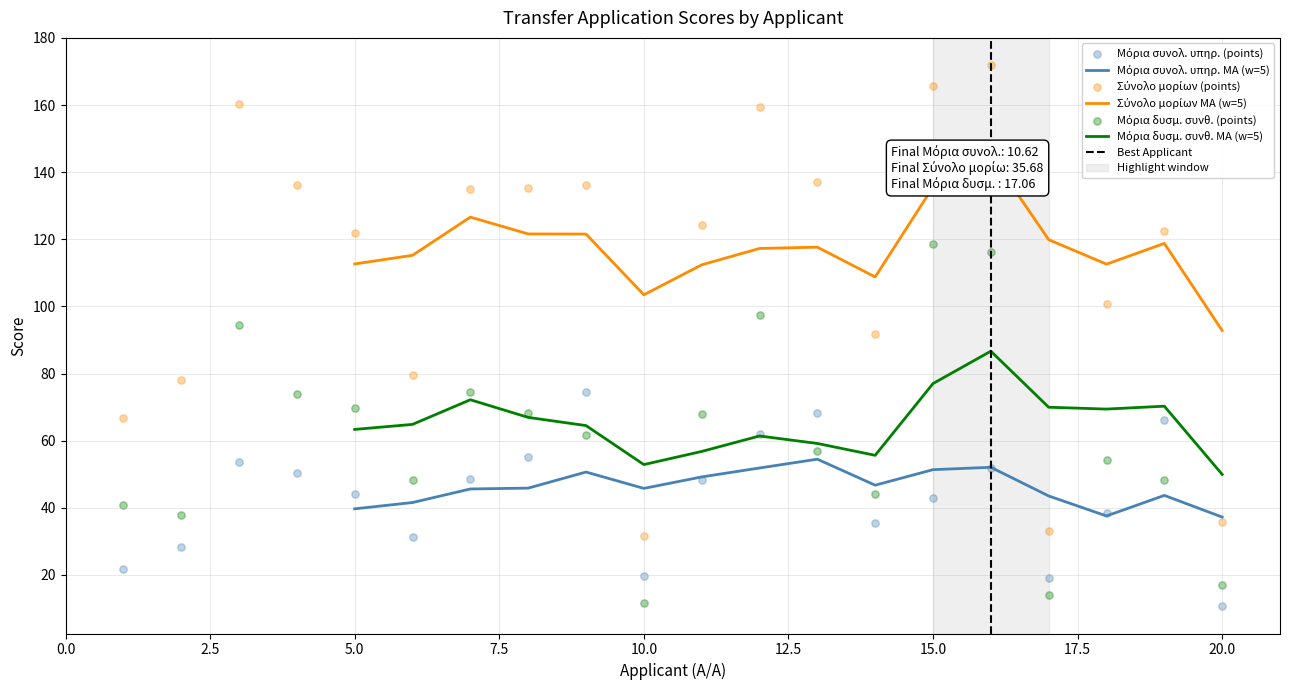

Which series has the largest total across all categories?

Σύνολο μορίων